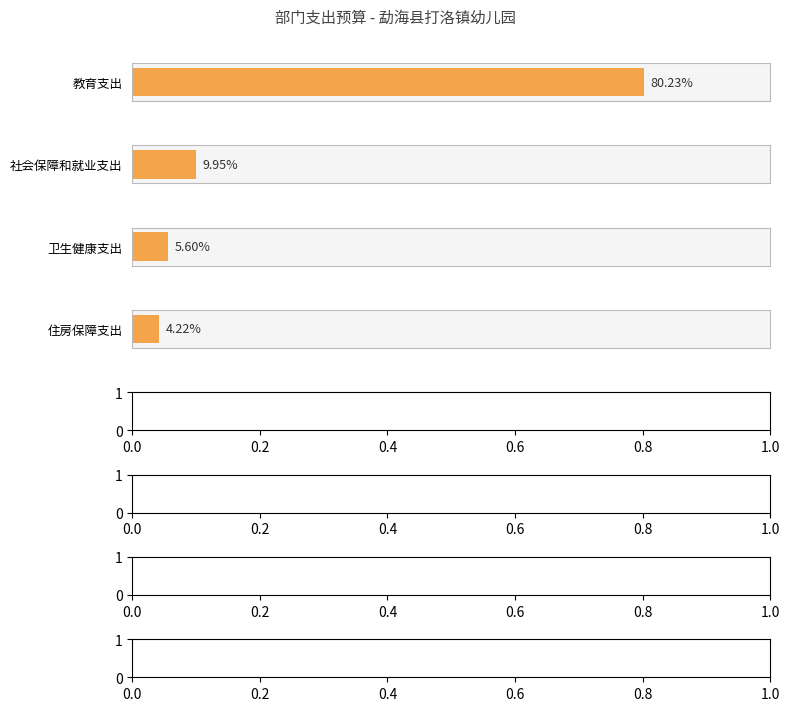

Reading left to right, extract all data points from this chart.

教育支出=3351748.7	社会保障和就业支出=415557.7	卫生健康支出=234167.4	住房保障支出=176387.0